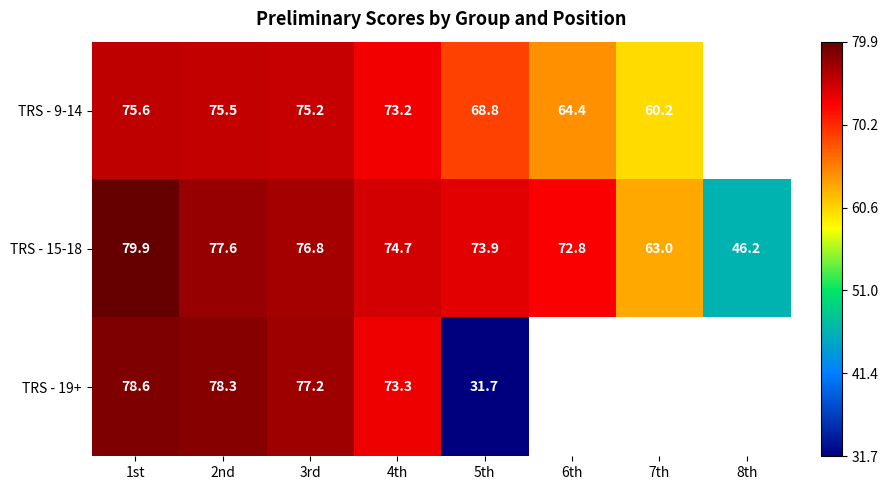

Is the value of TRS - 9-14 at 7th greater than the value of TRS - 15-18 at 3rd?

No